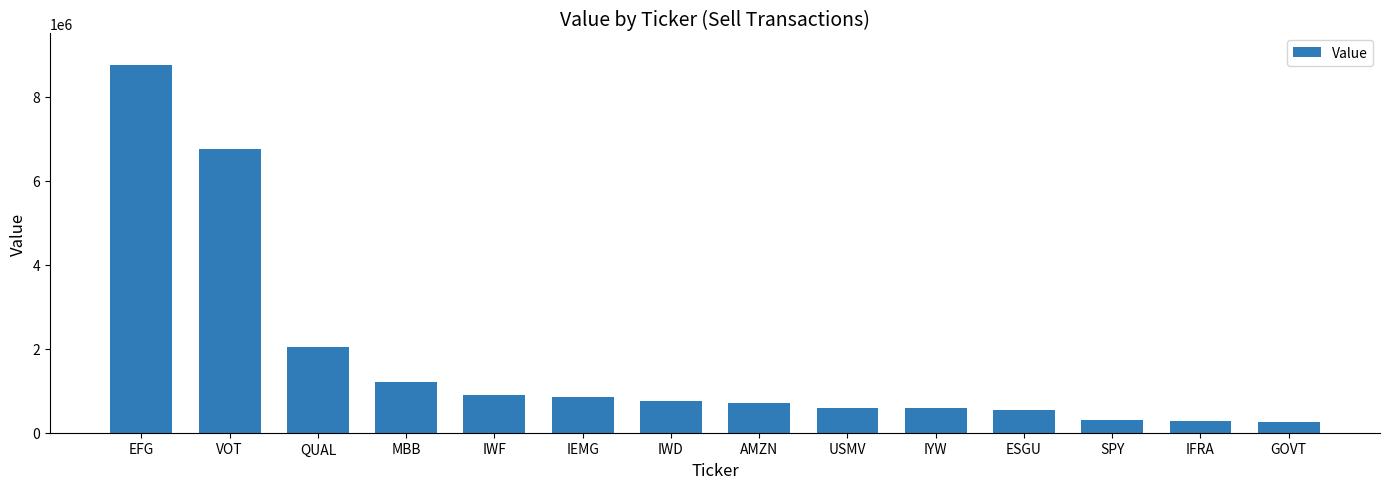

How many bars are there in total?

14